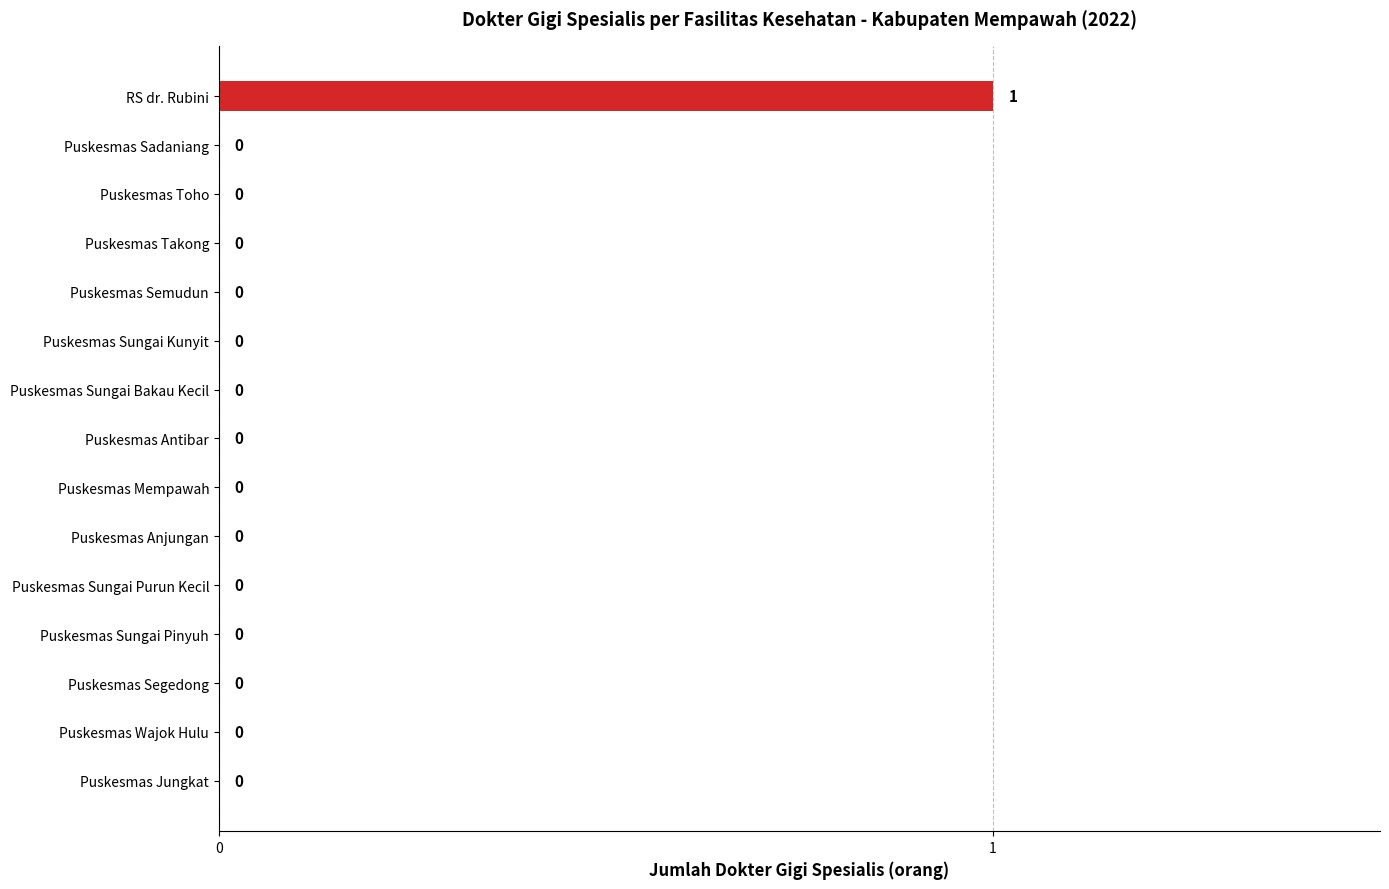

Which has a higher value, Puskesmas Takong or RS dr. Rubini?

RS dr. Rubini